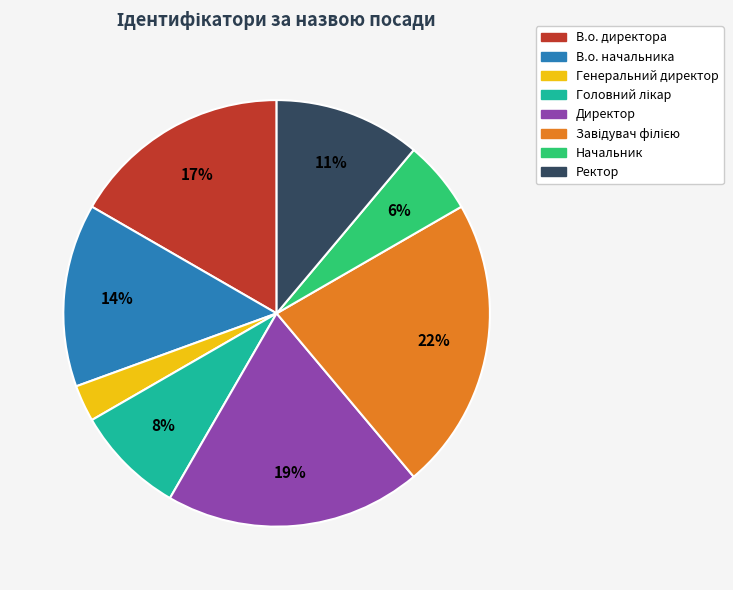

What percentage is the Начальник slice, to the nearest percent?

6%